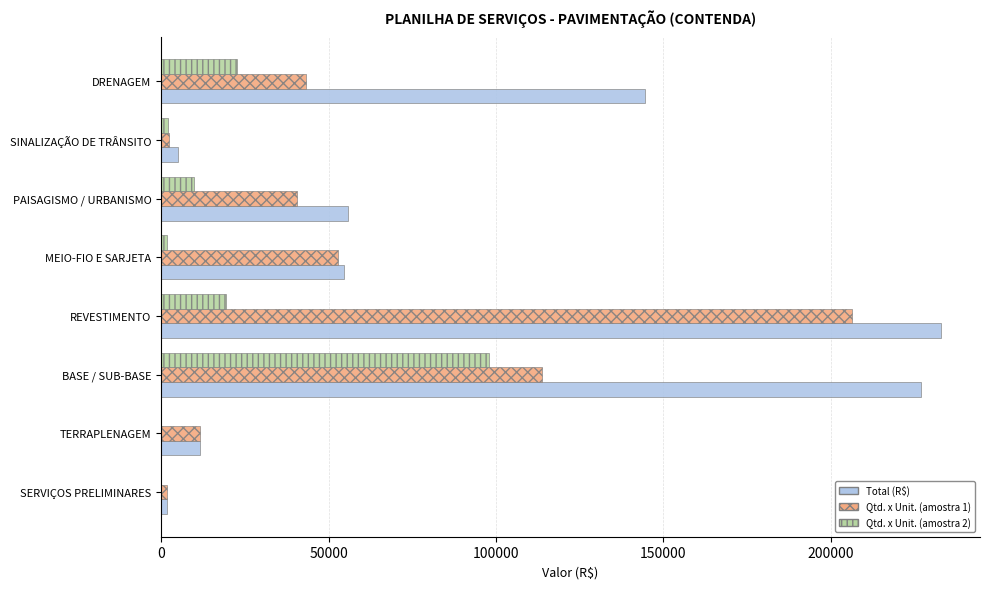

How many values in the Qtd. x Unit. (amostra 1) series exceed 43309?

4